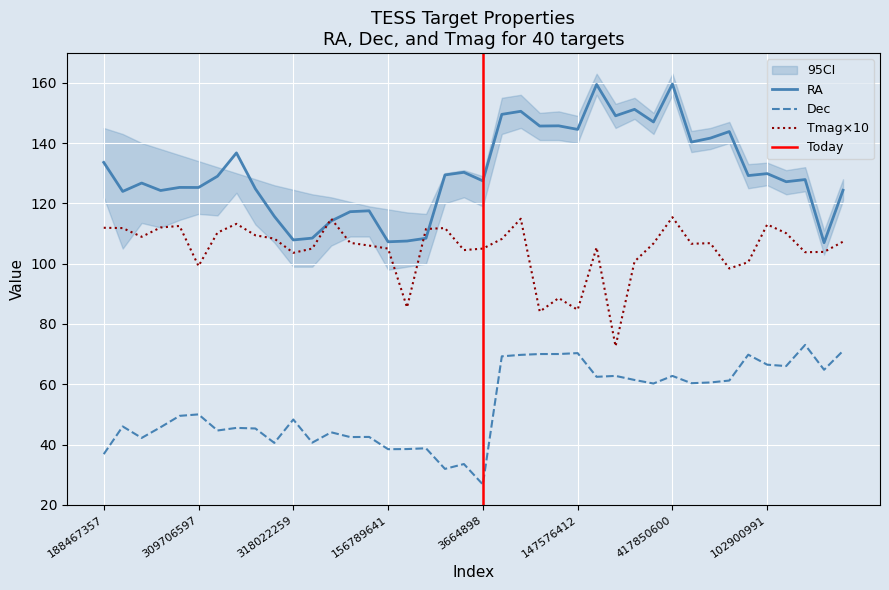

How many lines are shown in the chart?

3